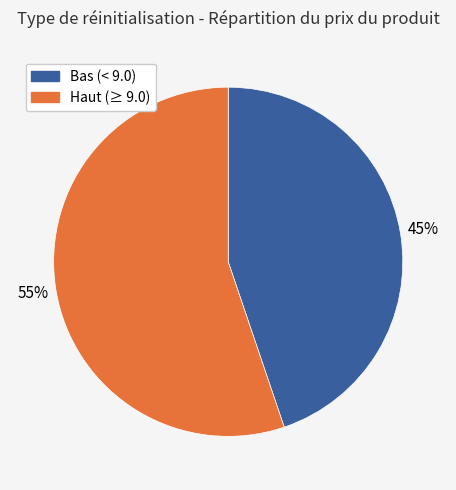

To the nearest percent, what is the difference between the largest and smallest slice percentages?

10%